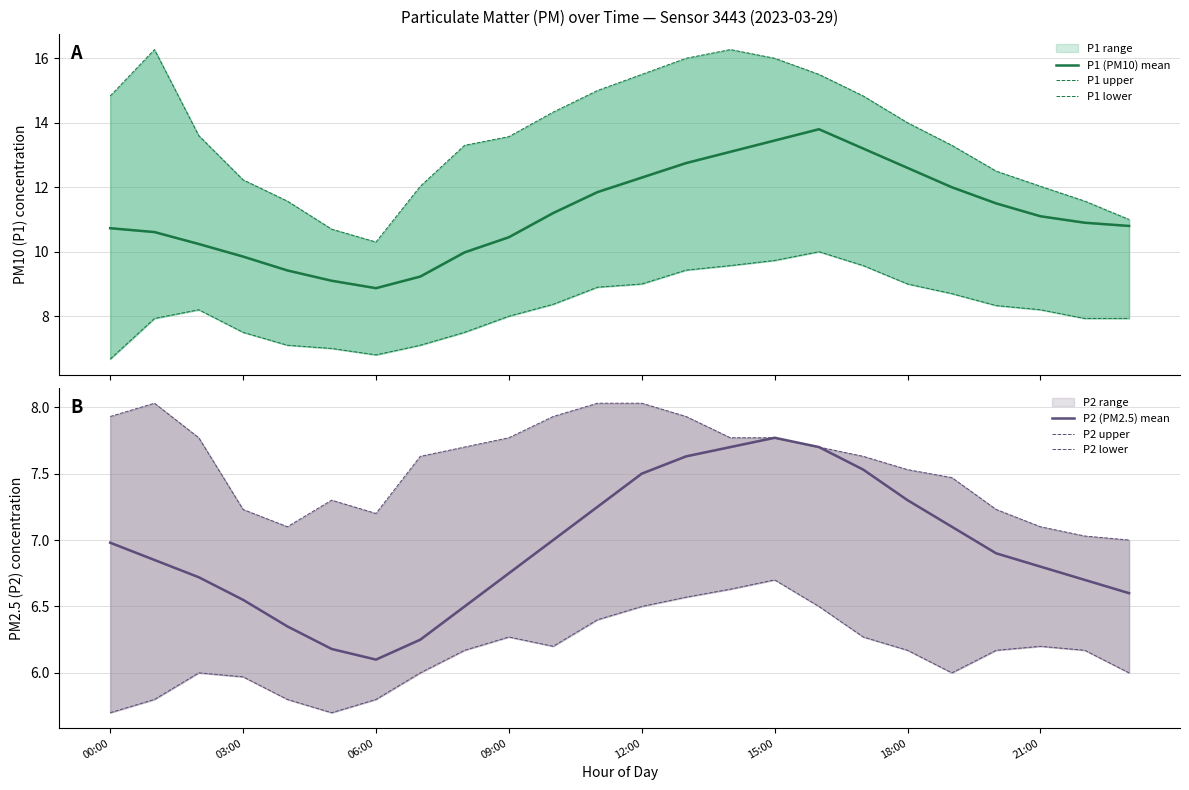

Which category has the highest value in the P1 (PM10) mean series?

16